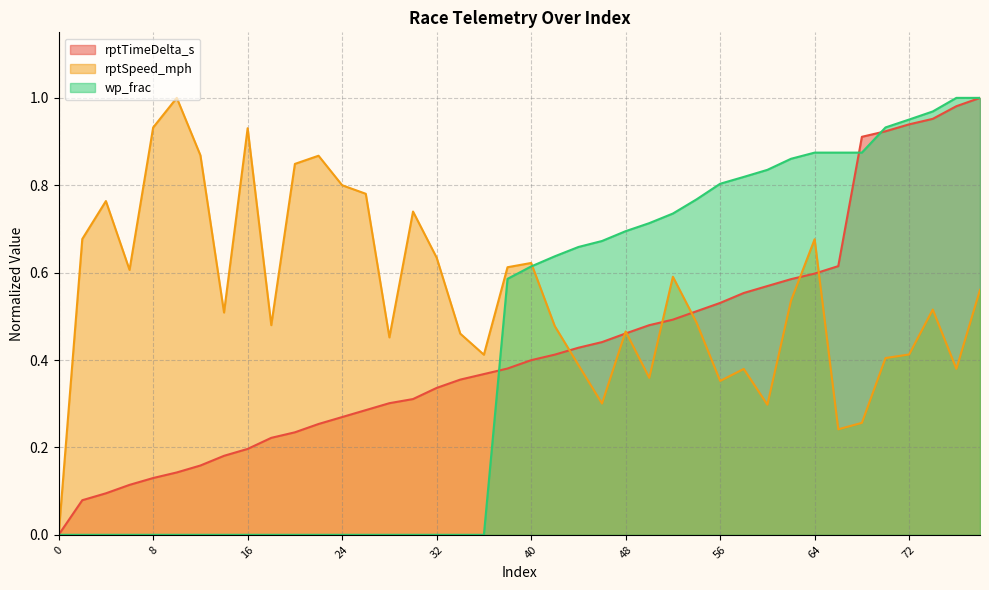

What is the spread (max minus min) of values at 14?

0.5